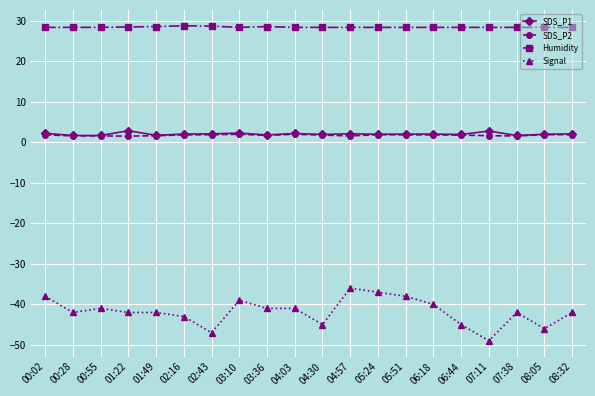

True or false: SDS_P2 and Signal intersect in this chart.

False